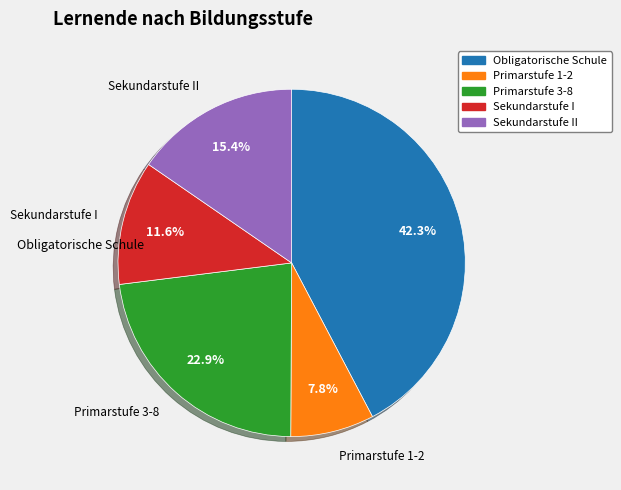

What portion of the pie excludes Primarstufe 3-8?

77.1%